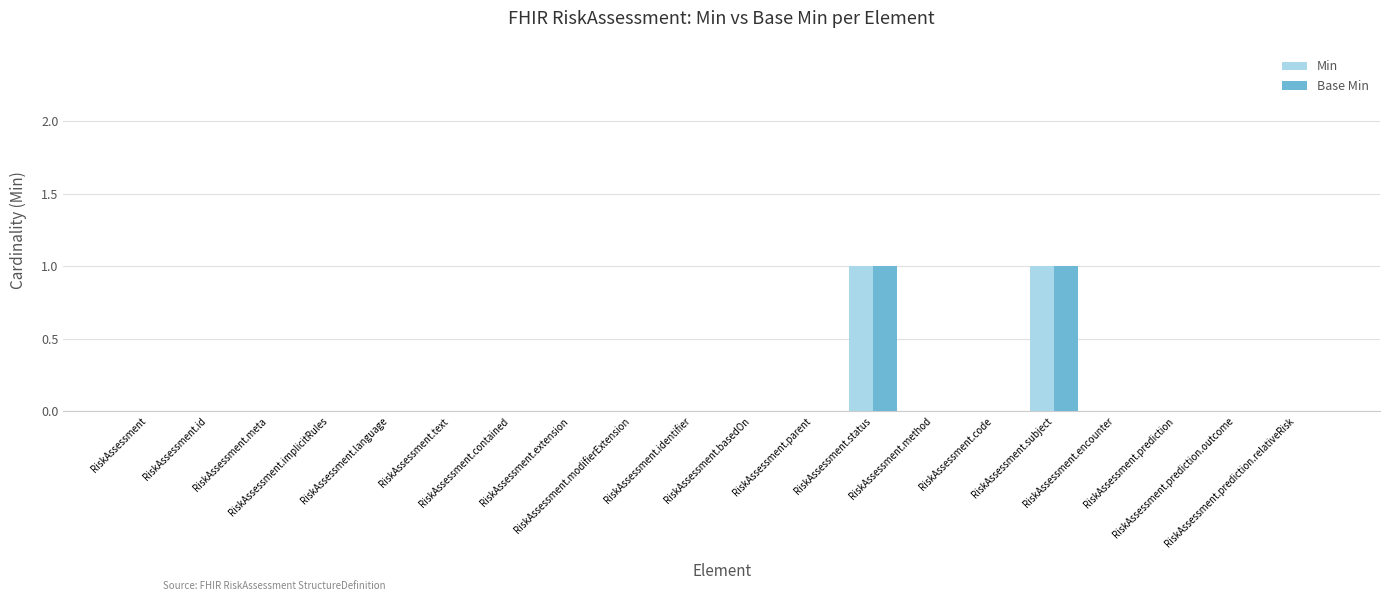

How many categories are shown in the chart?

20